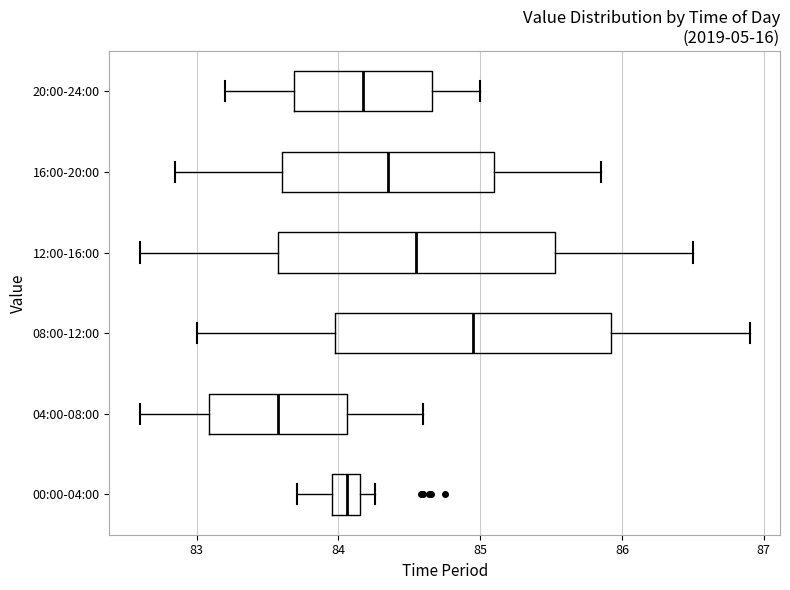

Where does the median line of the box for 16:00-20:00 sit on the x-axis? The values are not printed on the chart, so give them approximately, as read against the axis.

84.4